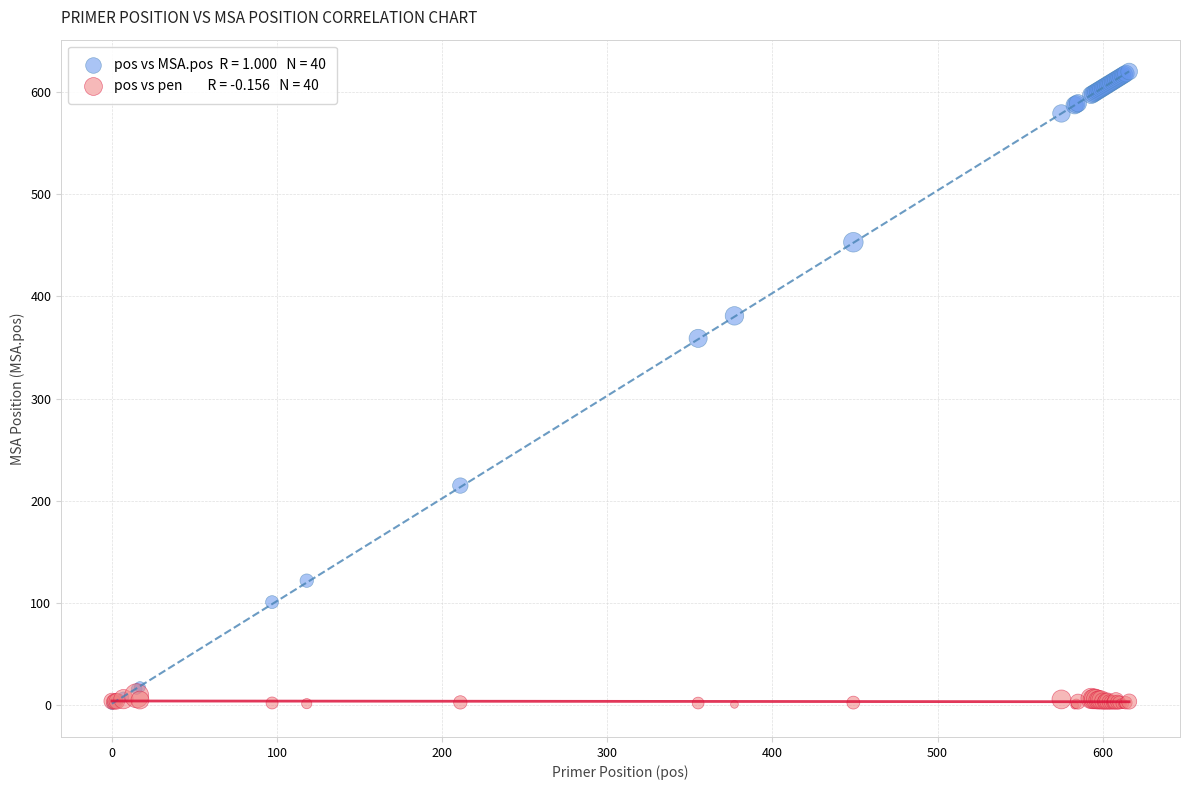

Across all series, what Y value is closest to 310?

359.0